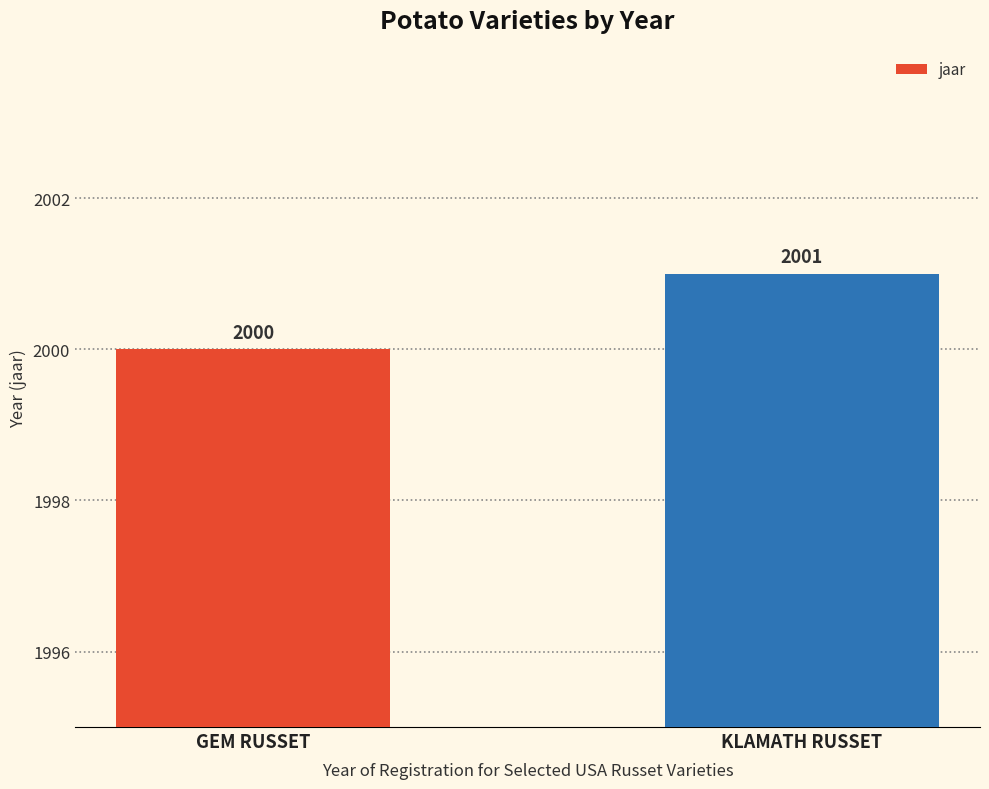

Between GEM RUSSET and KLAMATH RUSSET, which is larger?

KLAMATH RUSSET